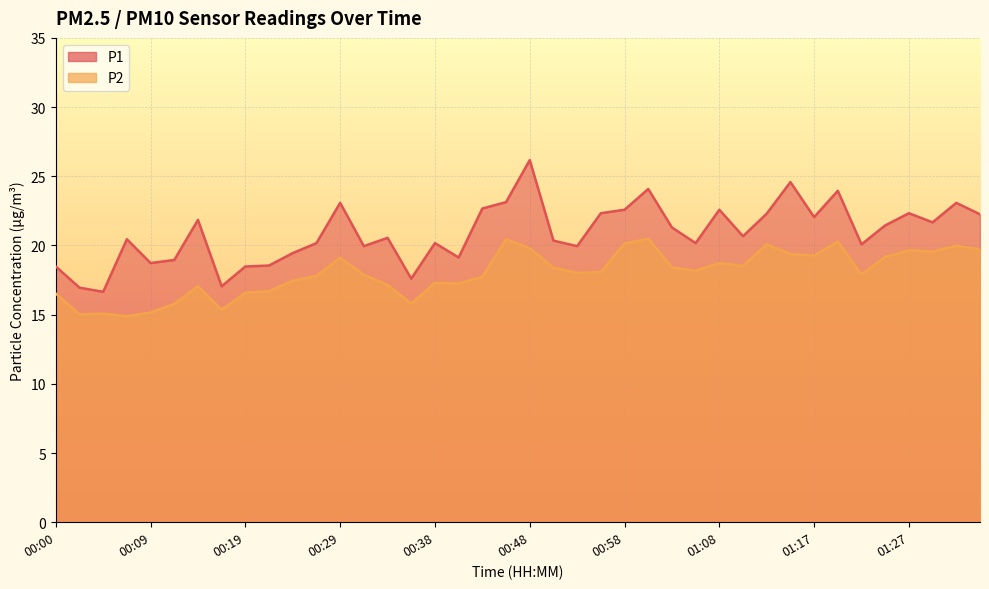

Rank the series at 00:21 from lowest to highest value.

P2, P1